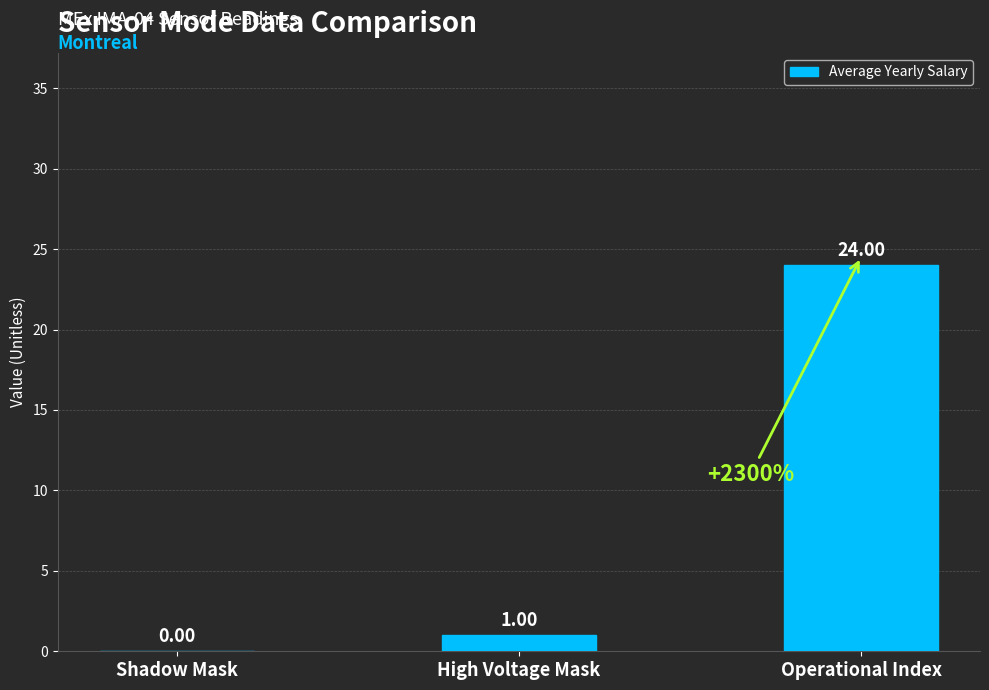

What value does the data have at Operational Index?

24